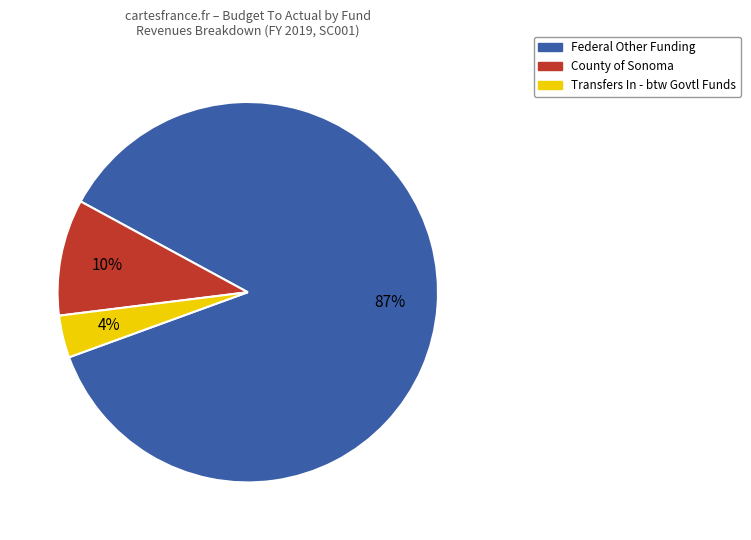

Is the sum of Federal Other Funding and County of Sonoma greater than half?

Yes